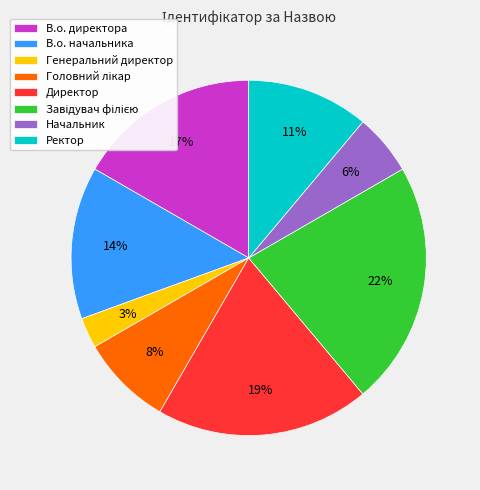

To the nearest percent, what portion does Генеральний директор represent?

3%